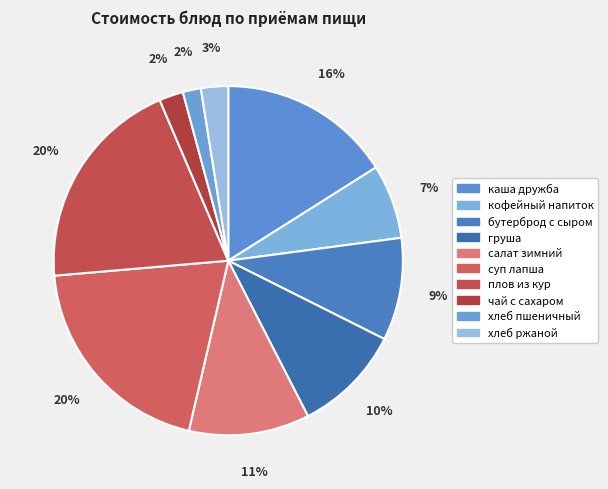

To the nearest percent, what percentage of the pie is салат зимний?

11%